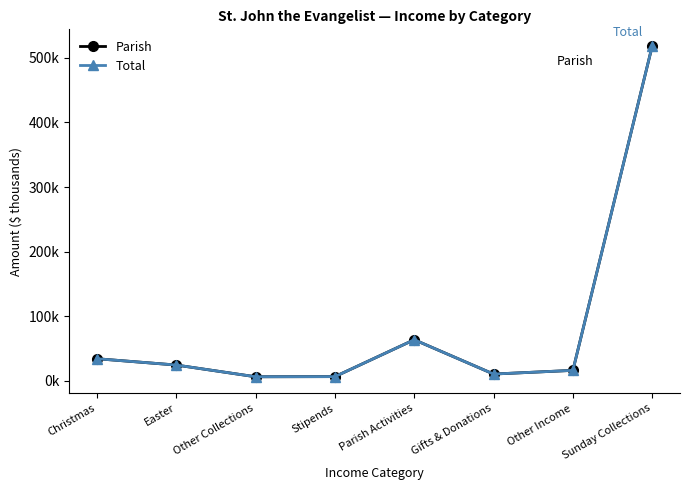

What is the average value of the Total series?

85.0